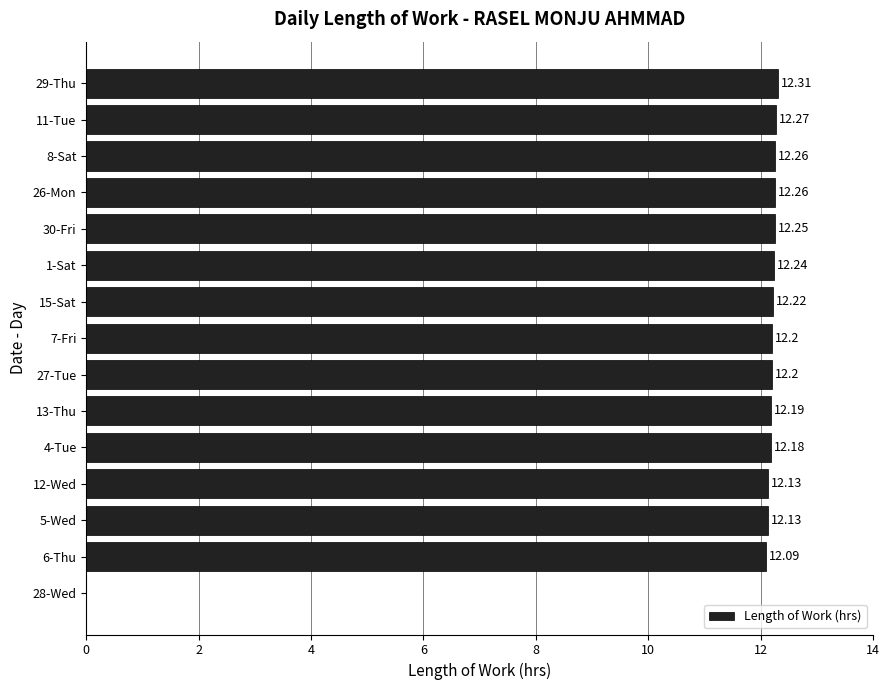

What is the sum of all values?

170.9